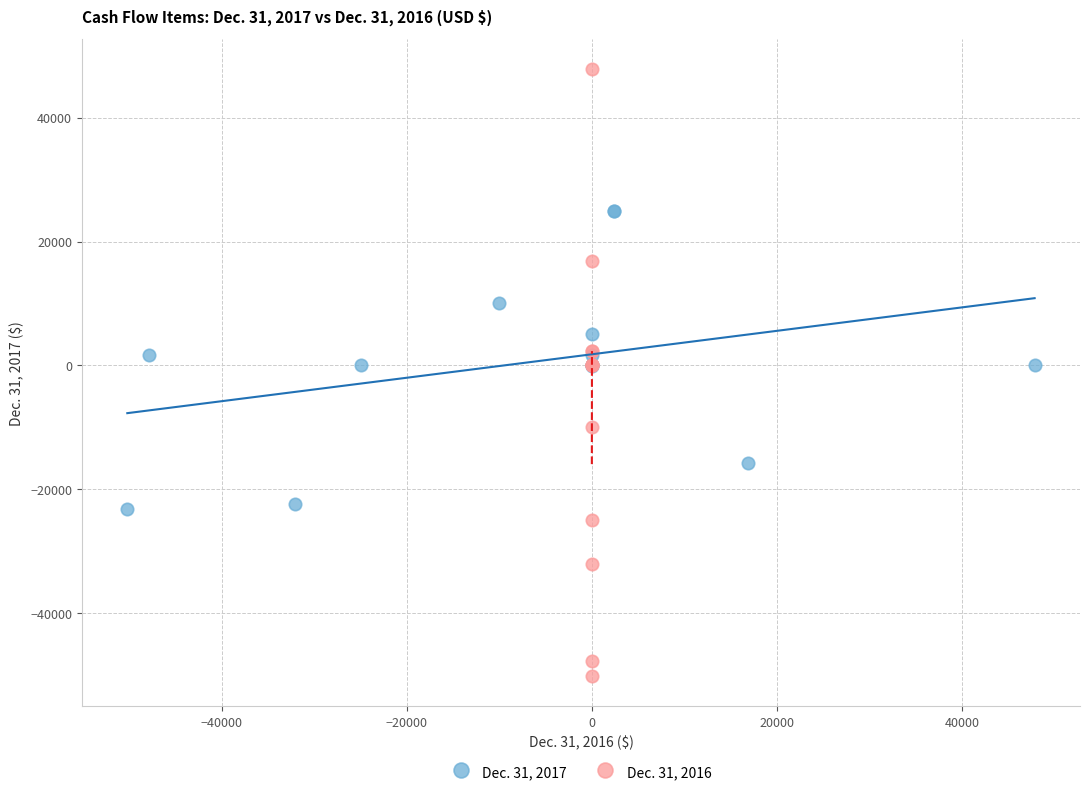

Which series has the widest spread of Y values?

Dec. 31, 2016